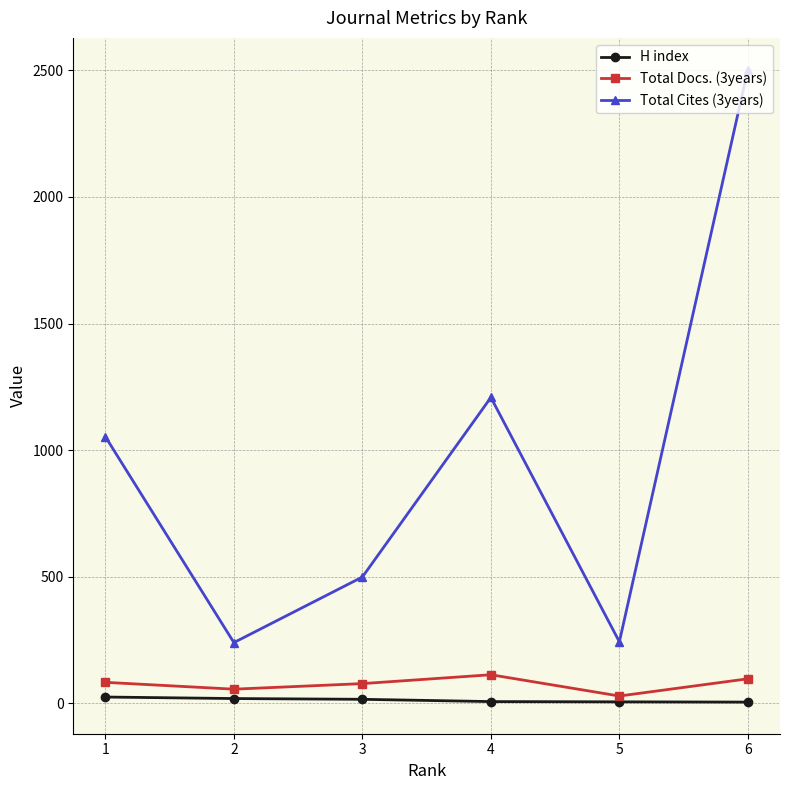

True or false: H index and Total Cites (3years) intersect in this chart.

False